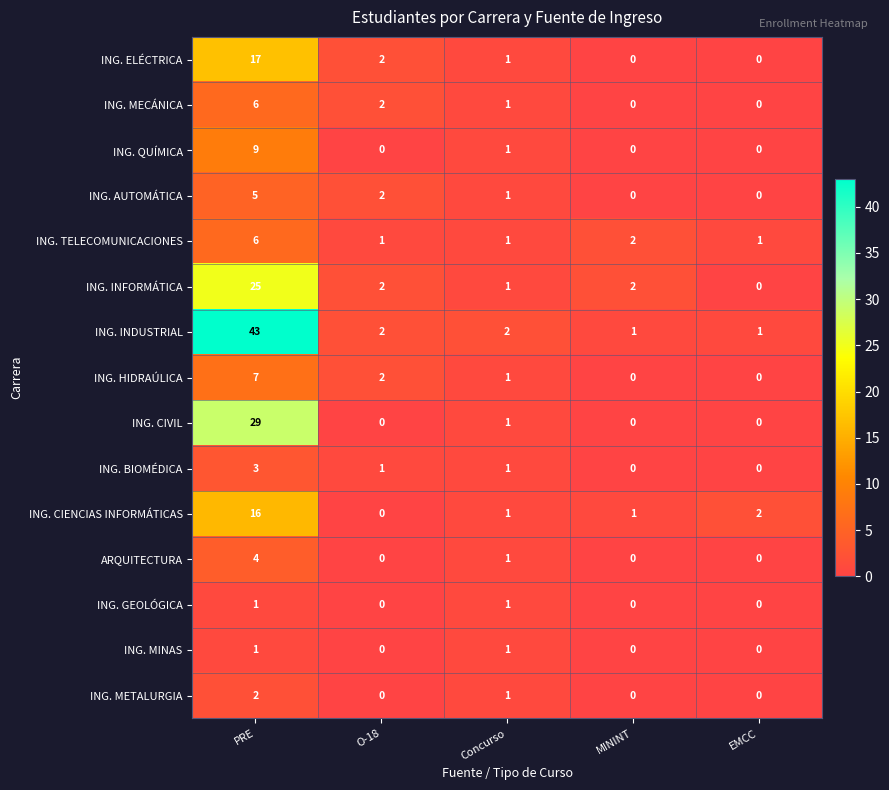

At which label does ING. INFORMÁTICA reach its peak?

PRE